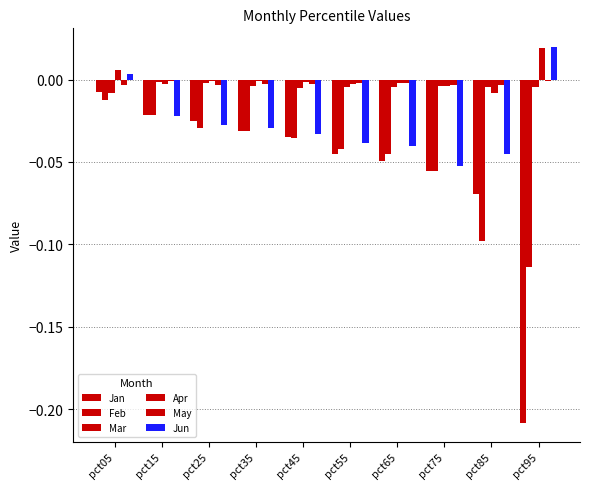

Between pct35 and pct65, which series saw the biggest shift?

Jan